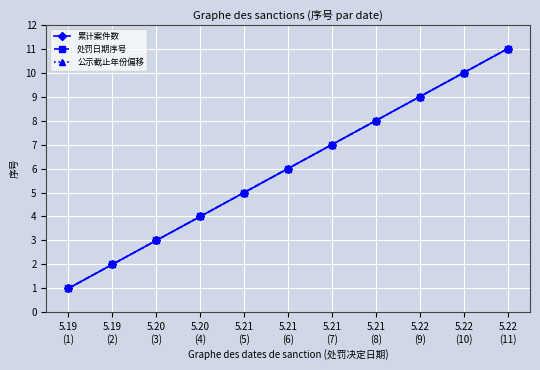

Is this an area chart (filled region under the line)?

No